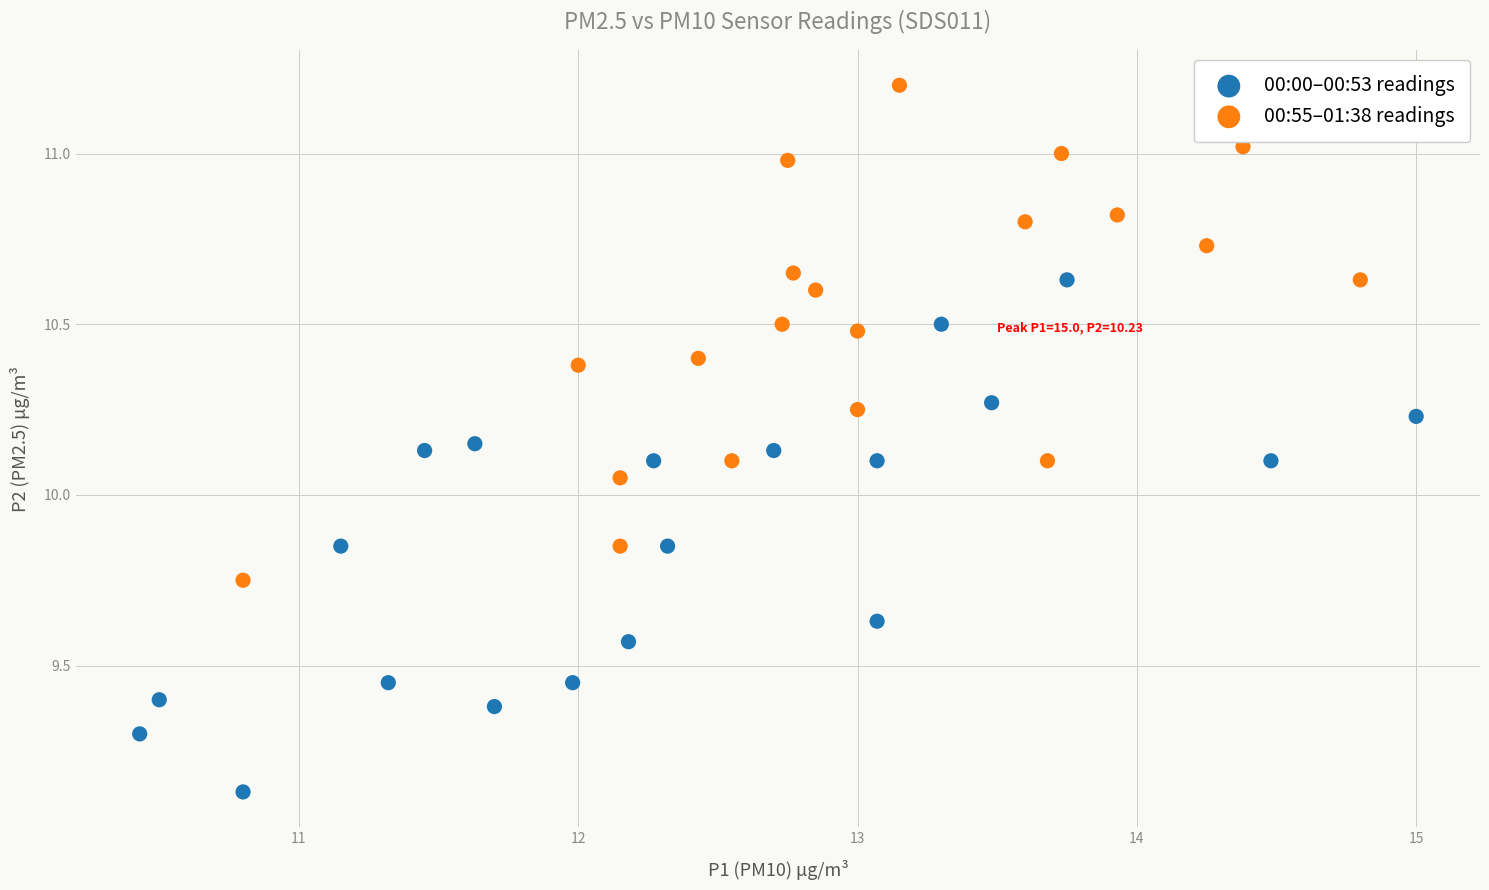

Which series reaches the maximum Y coordinate?

00:55–01:38 readings